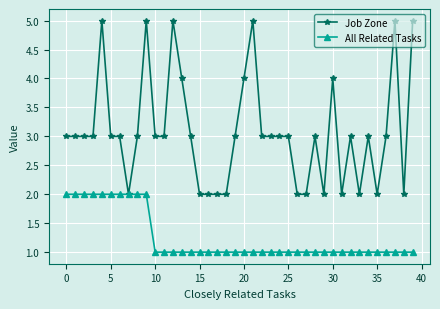

Rank the series by their maximum value, from highest to lowest.

Job Zone, All Related Tasks